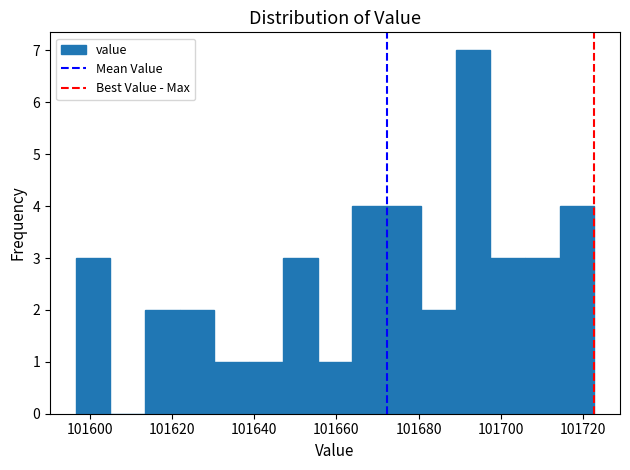

Reading left to right, list every bar in this chart as the range it spans on the x-axis followed by its height. Neither the bar edges nor the heights are printed on the chart, so give them approximately, as read against the axes.

101596 to 101604: 3
101604 to 101614: 0
101614 to 101622: 2
101622 to 101630: 2
101630 to 101638: 1
101638 to 101648: 1
101648 to 101656: 3
101656 to 101664: 1
101664 to 101672: 4
101672 to 101680: 4
101680 to 101690: 2
101690 to 101698: 7
101698 to 101706: 3
101706 to 101714: 3
101714 to 101722: 4